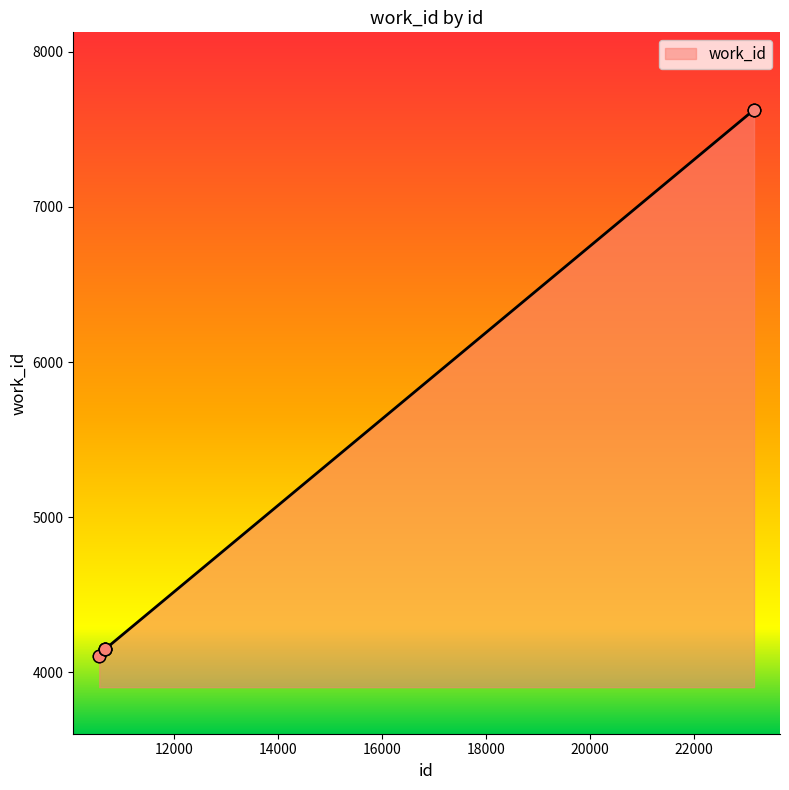

What is the greatest value displayed?

7626